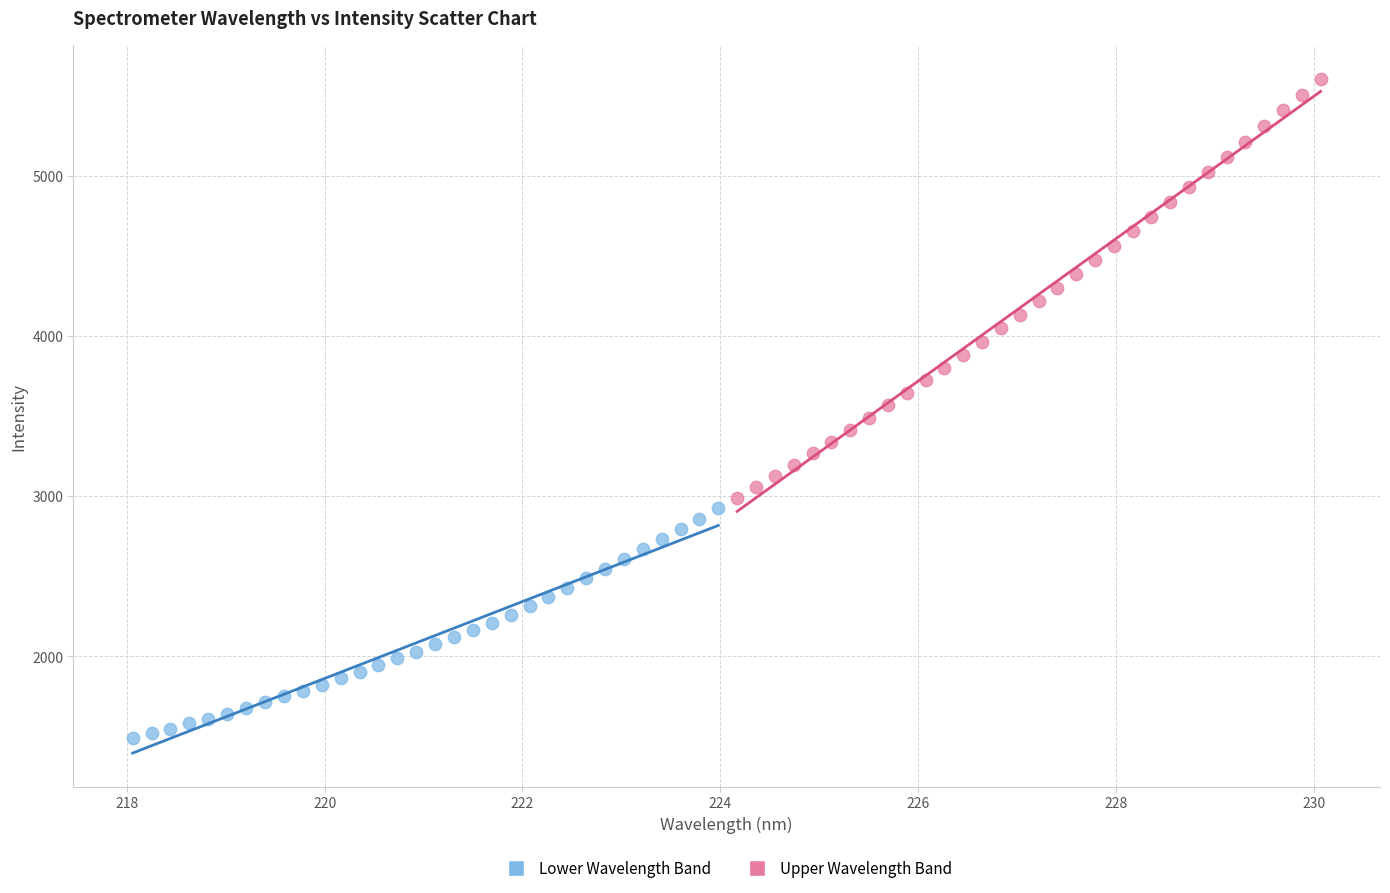

Which series has the widest spread of Y values?

Upper Wavelength Band